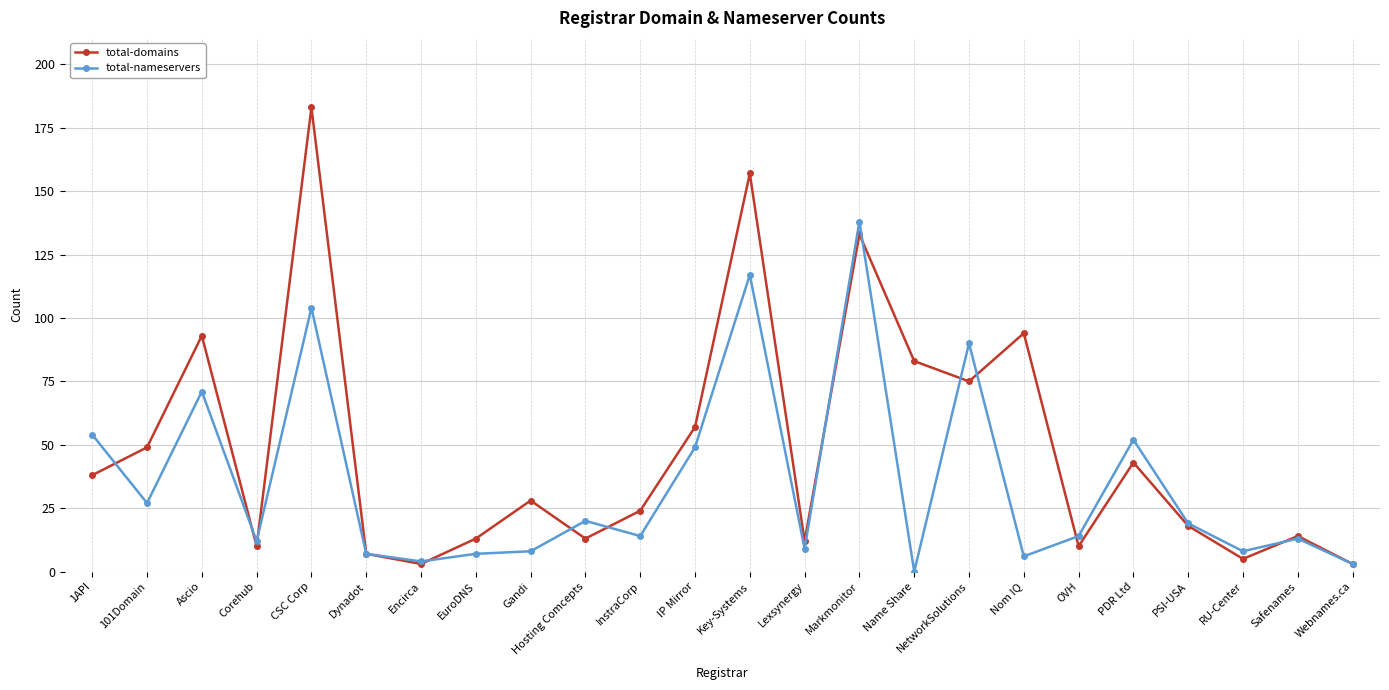

Reading left to right, what are all the values shown in this chart?

total-domains: 38	49	93	10	183	7	3	13	28	13	24	57	157	12	133	83	75	94	10	43	18	5	14	3
total-nameservers: 54	27	71	12	104	7	4	7	8	20	14	49	117	9	138	0	90	6	14	52	19	8	13	3